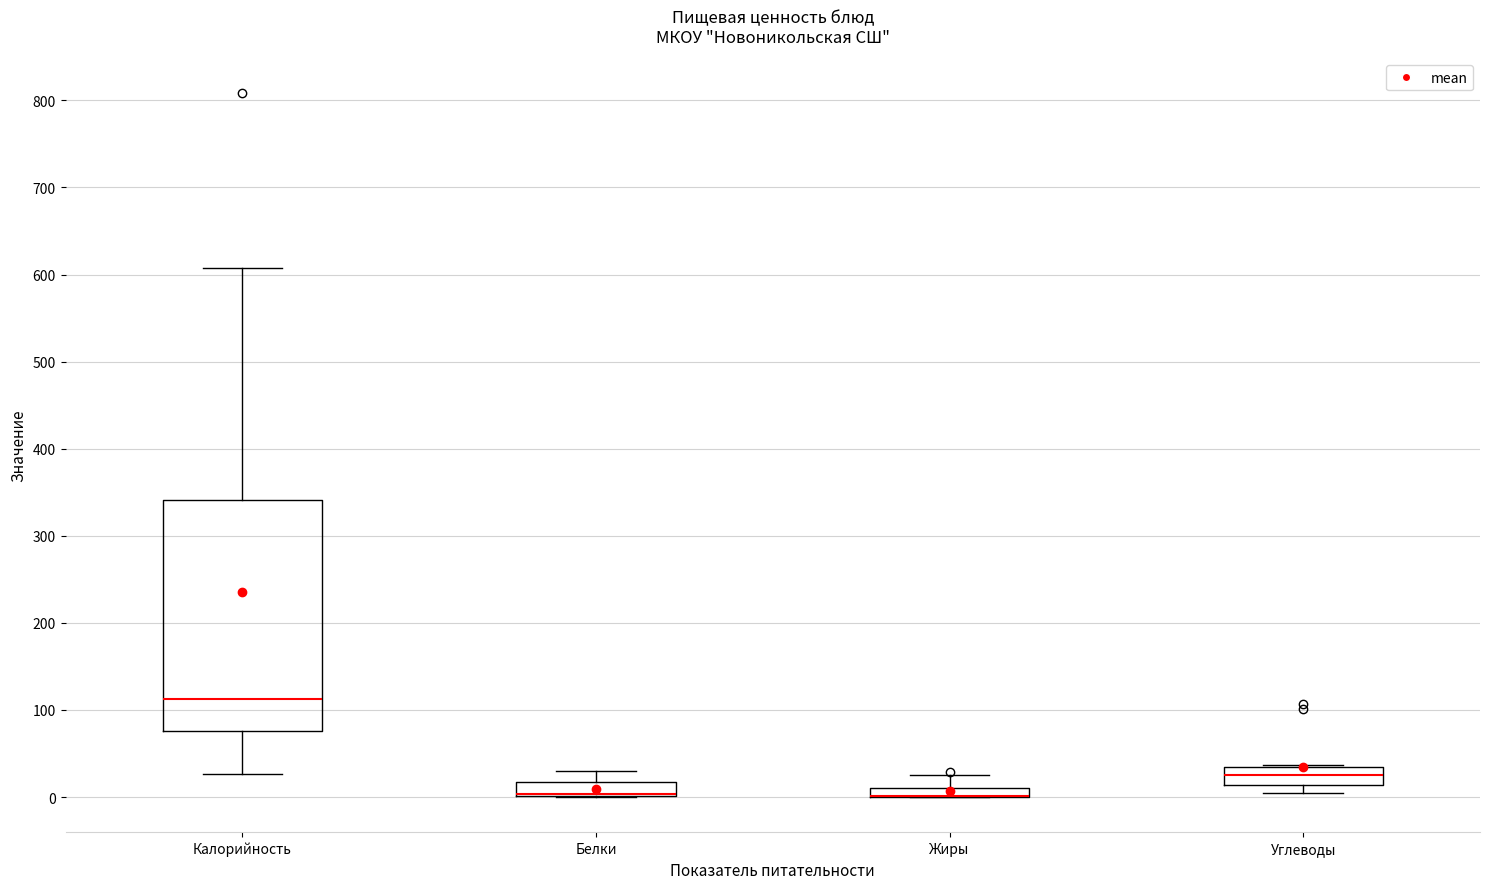

Which box is the tallest, from its lower edge to its upper edge?

Калорийность